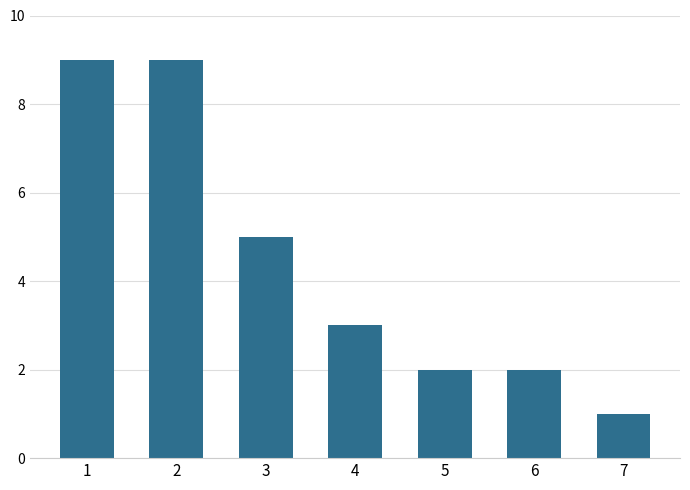

What is the sum of the values at 3 and 6?

7